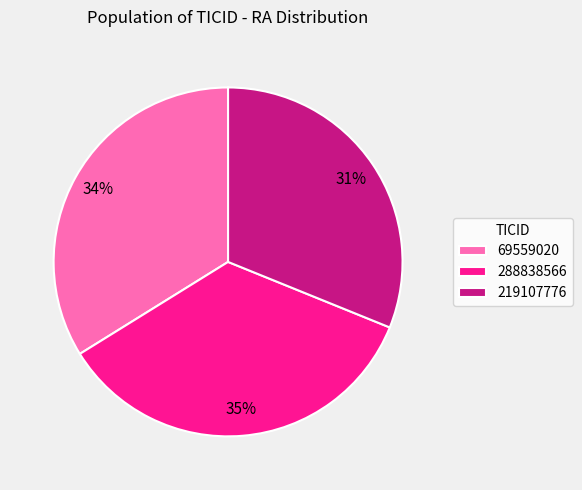

Which slice is the largest?

288838566